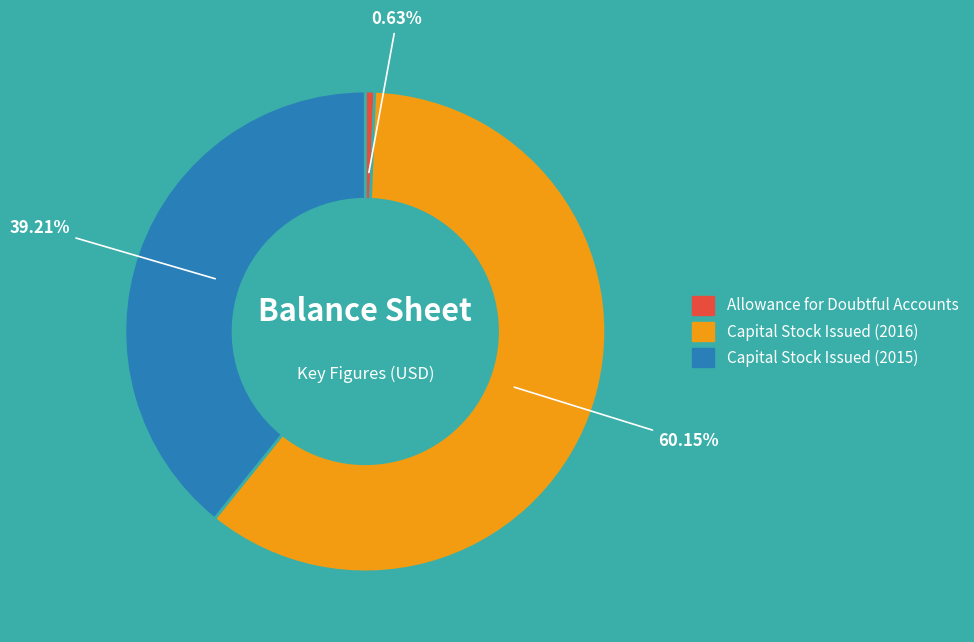

What portion of the pie excludes Capital Stock Issued (2015)?

60.8%